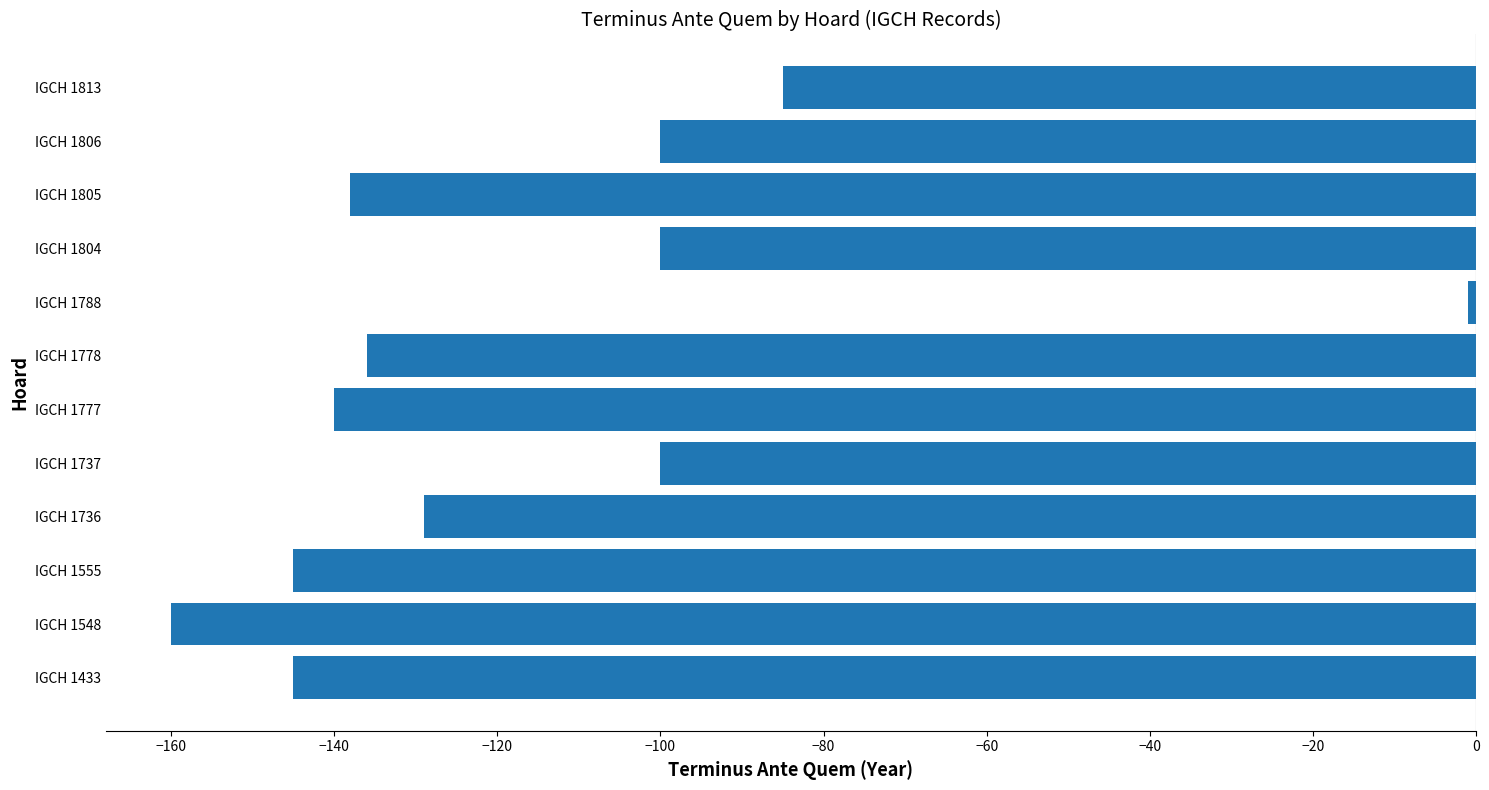

What is the approximate value at IGCH 1433, to the nearest 50?

-150